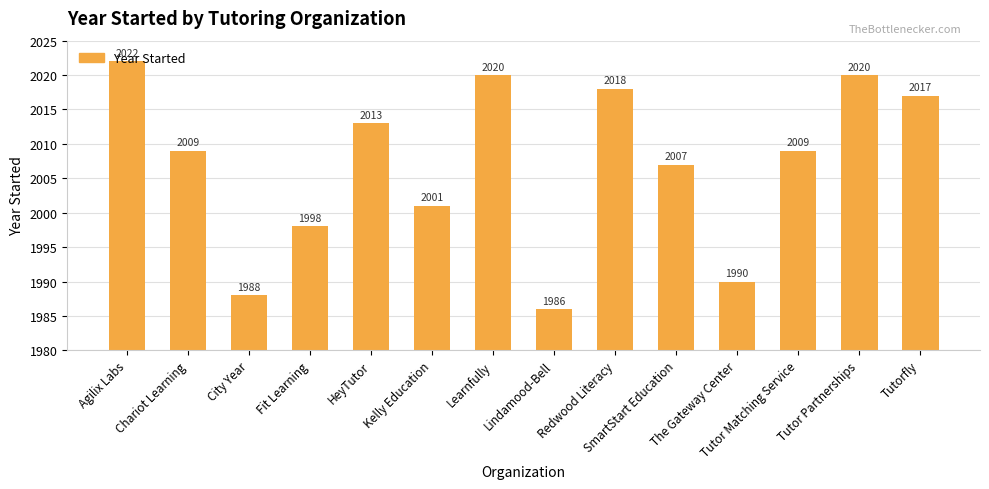

Reading left to right, transcribe all the data shown in this chart.

2022	2009	1988	1998	2013	2001	2020	1986	2018	2007	1990	2009	2020	2017